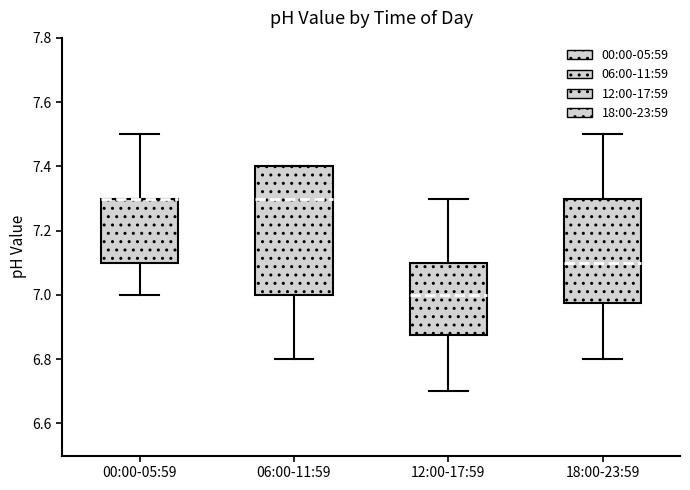

Comparing the boxes themselves (not the whiskers), which one is the tallest?

06:00-11:59